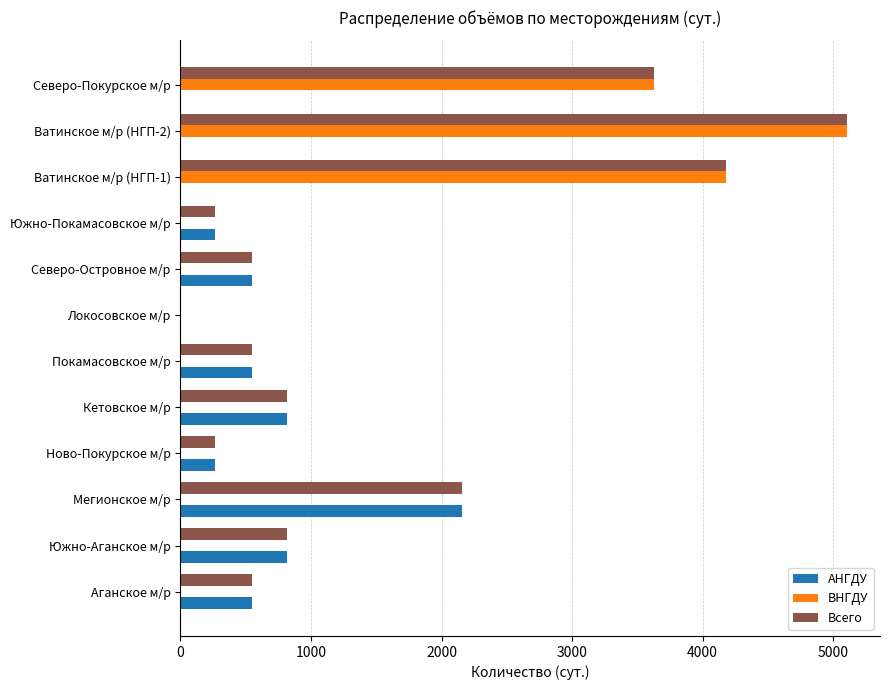

At which category is the sum across all series the highest?

Ватинское м/р (НГП-2)